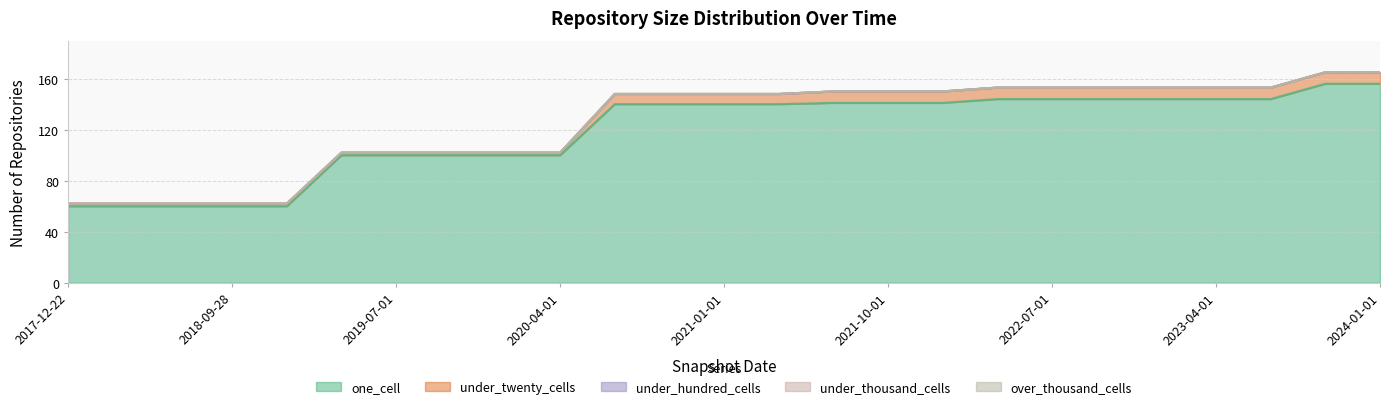

True or false: over_thousand_cells and under_hundred_cells cross at least once.

False